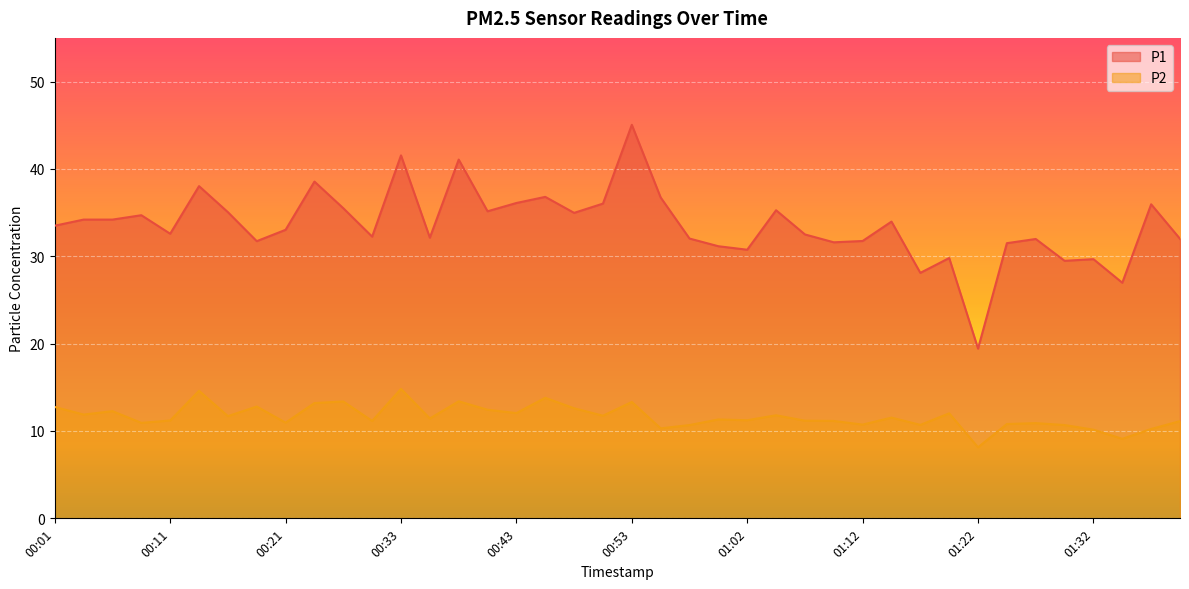

What is the label of the 6th point from the right?

01:27